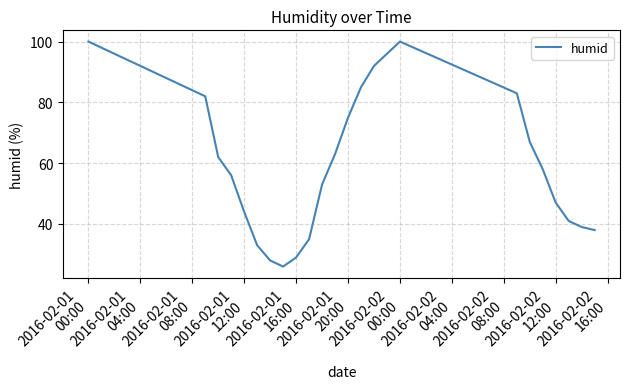

What is the difference between the maximum and minimum values?

74